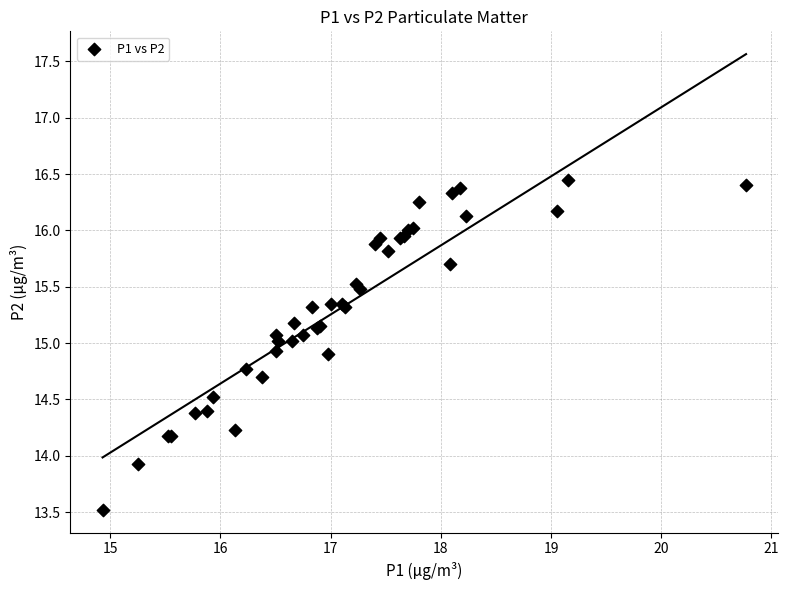

What Y value in the scatter plot is closest to 14?

13.9